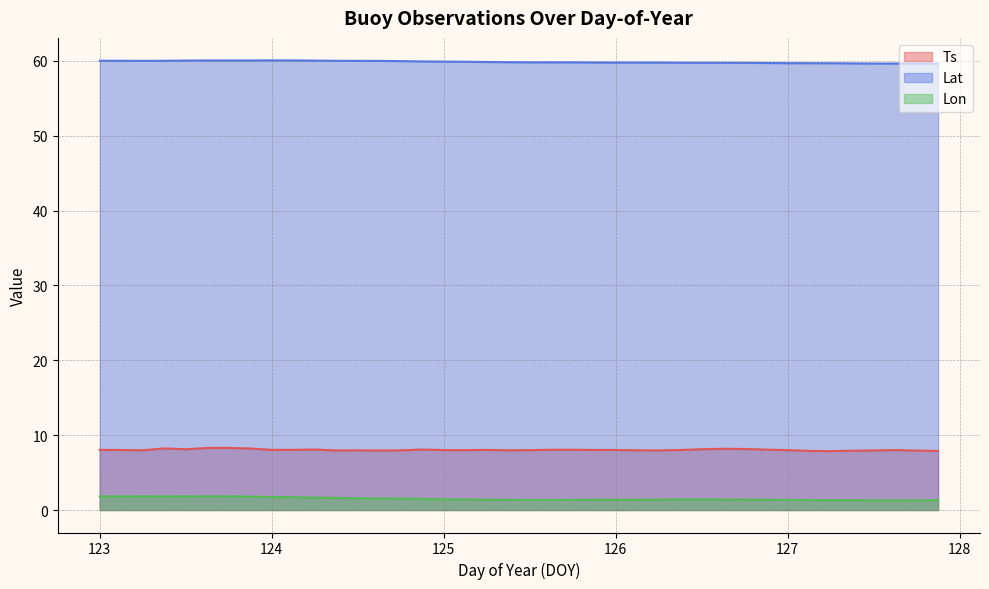

How many interior local valleys does the Lat series have?

4